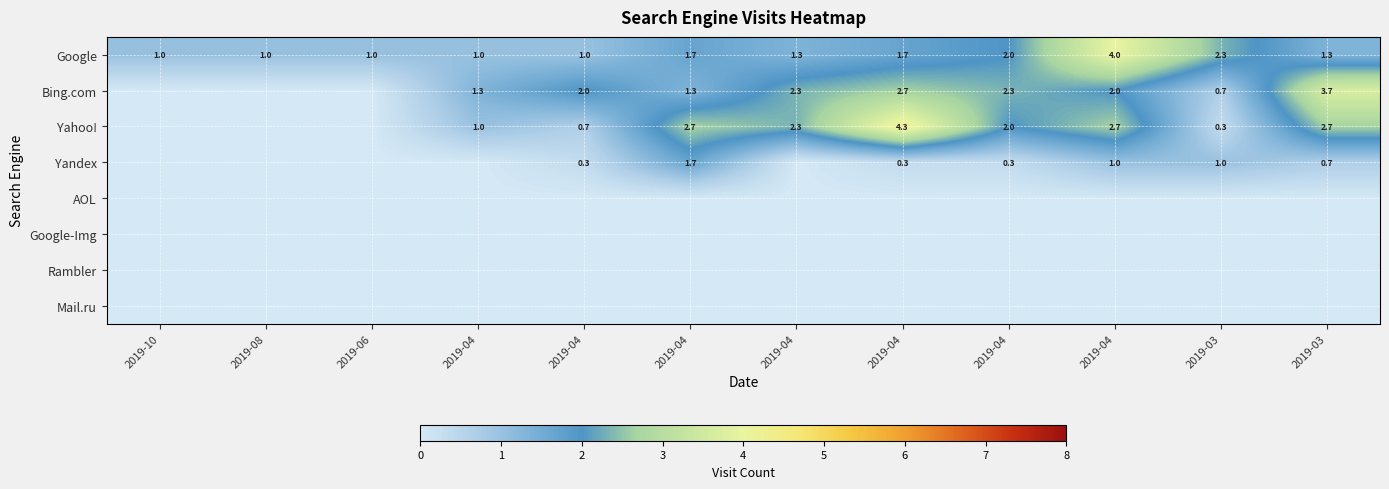

What is the maximum value for Yandex?

1.7